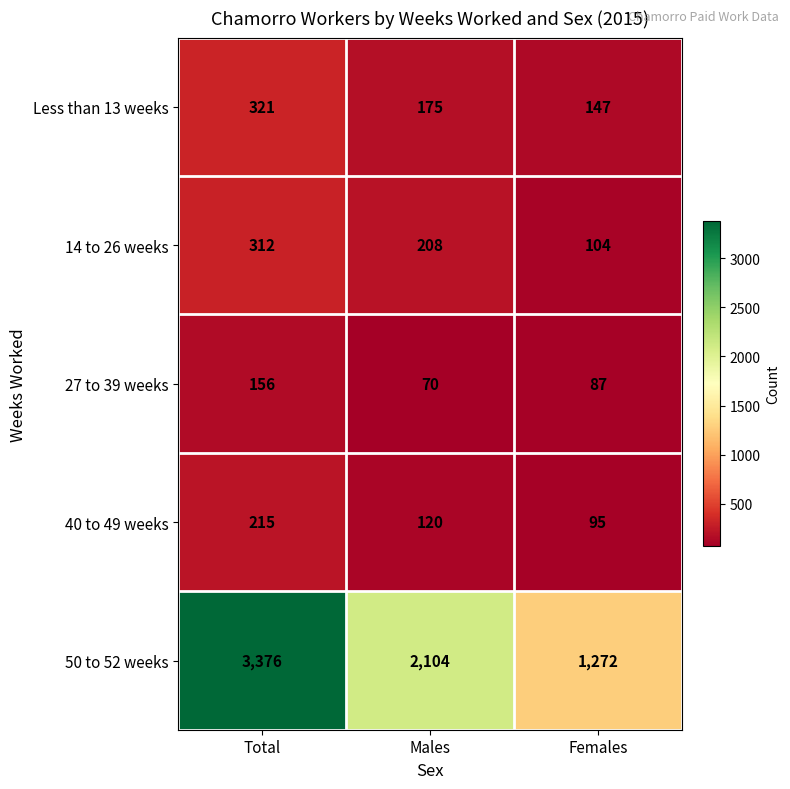

What is the average value of the Less than 13 weeks series?

214